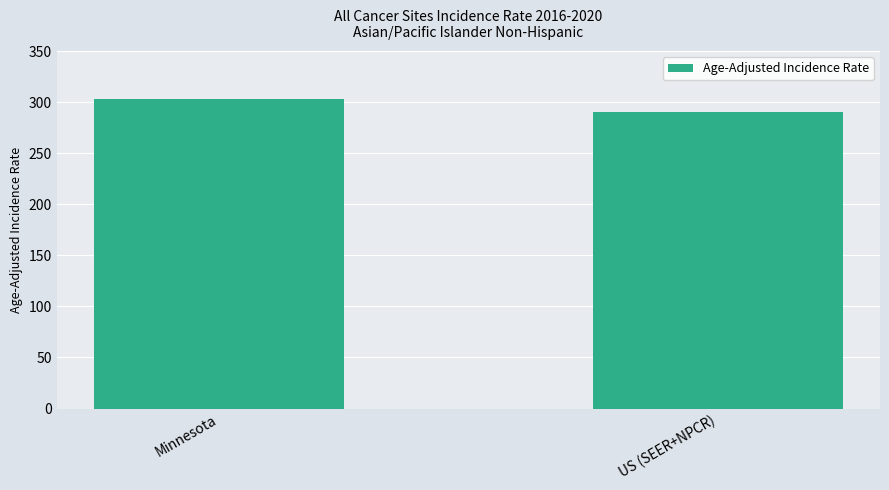

Reading left to right, extract all data points from this chart.

303.1	290.3